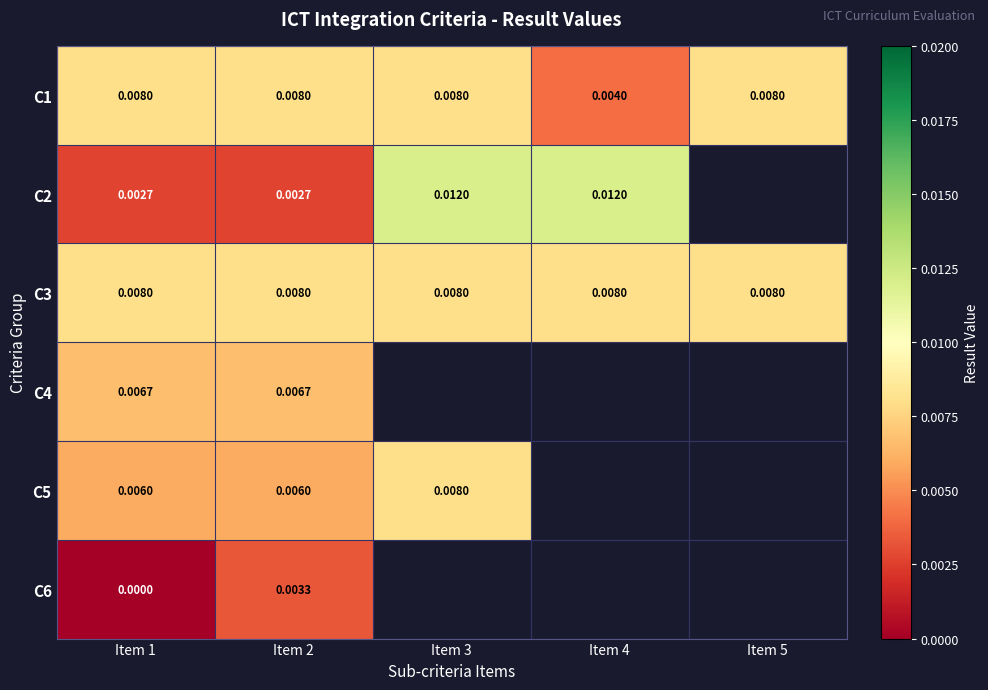

At which category does the chart reach its peak across all series?

Item 3